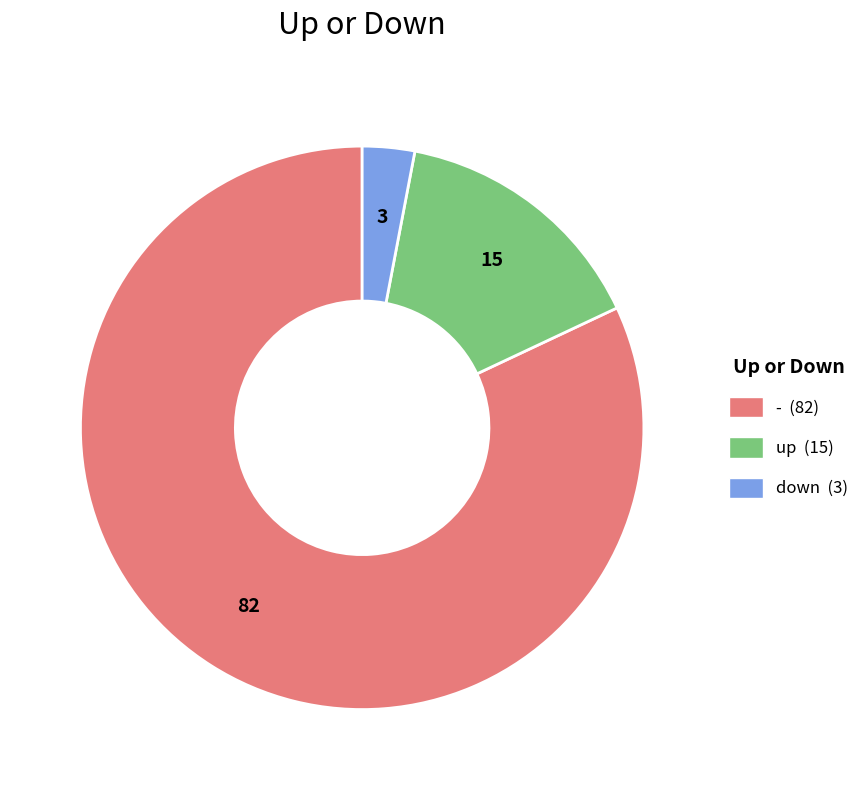

True or false: down accounts for 14% of the total.

False